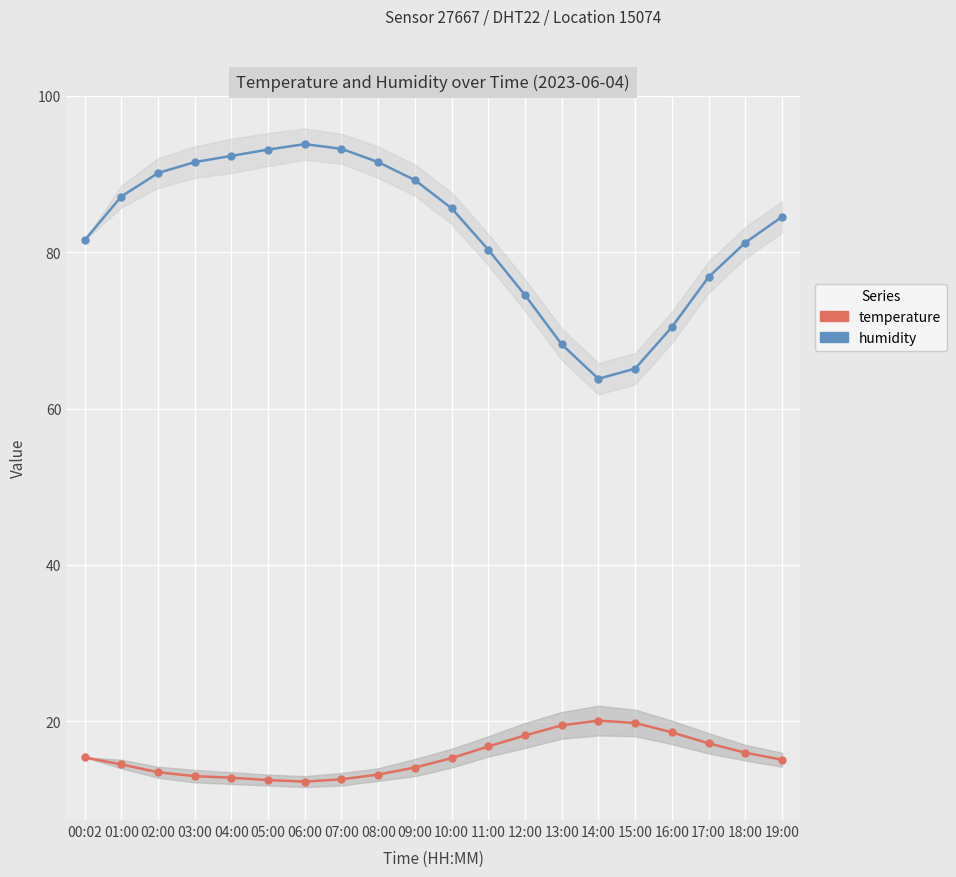

Which series has the largest total across all categories?

humidity